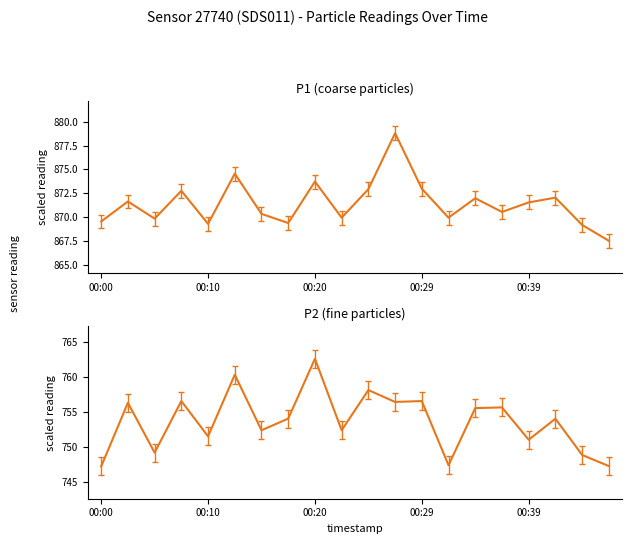

What is the total value across all series at 18?

1618.0